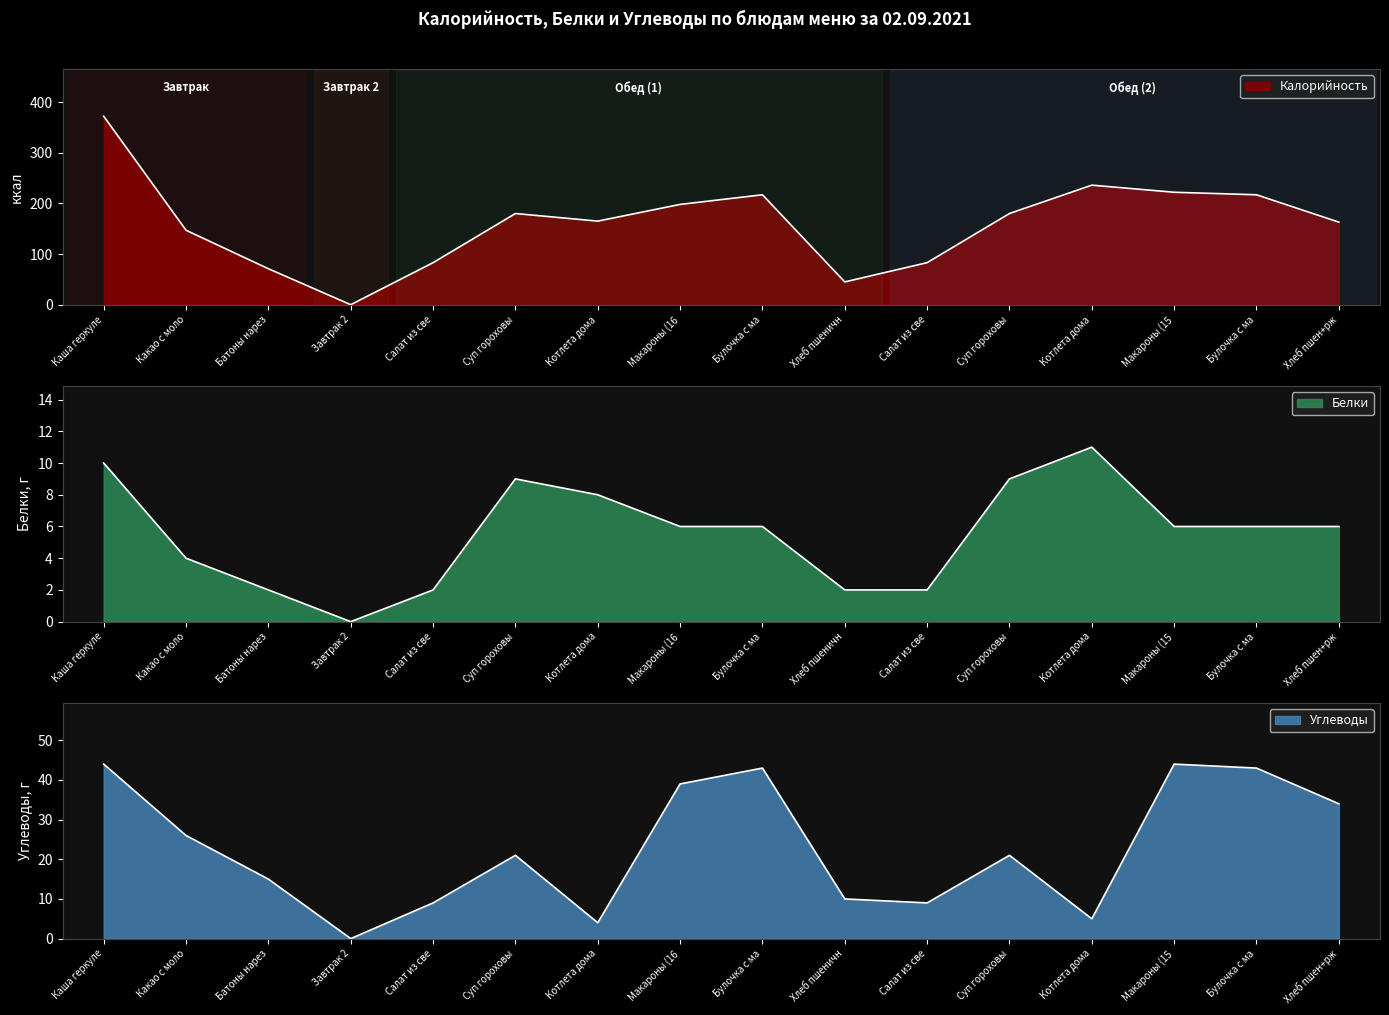

The Белки series shows 6 at 7. True or false?

True